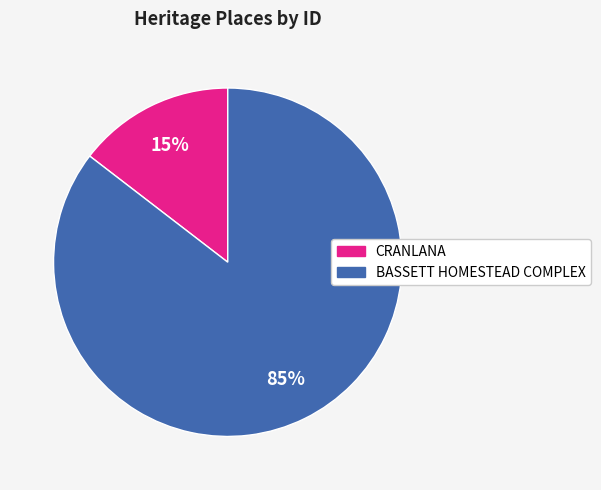

Between BASSETT HOMESTEAD COMPLEX and CRANLANA, which is larger?

BASSETT HOMESTEAD COMPLEX